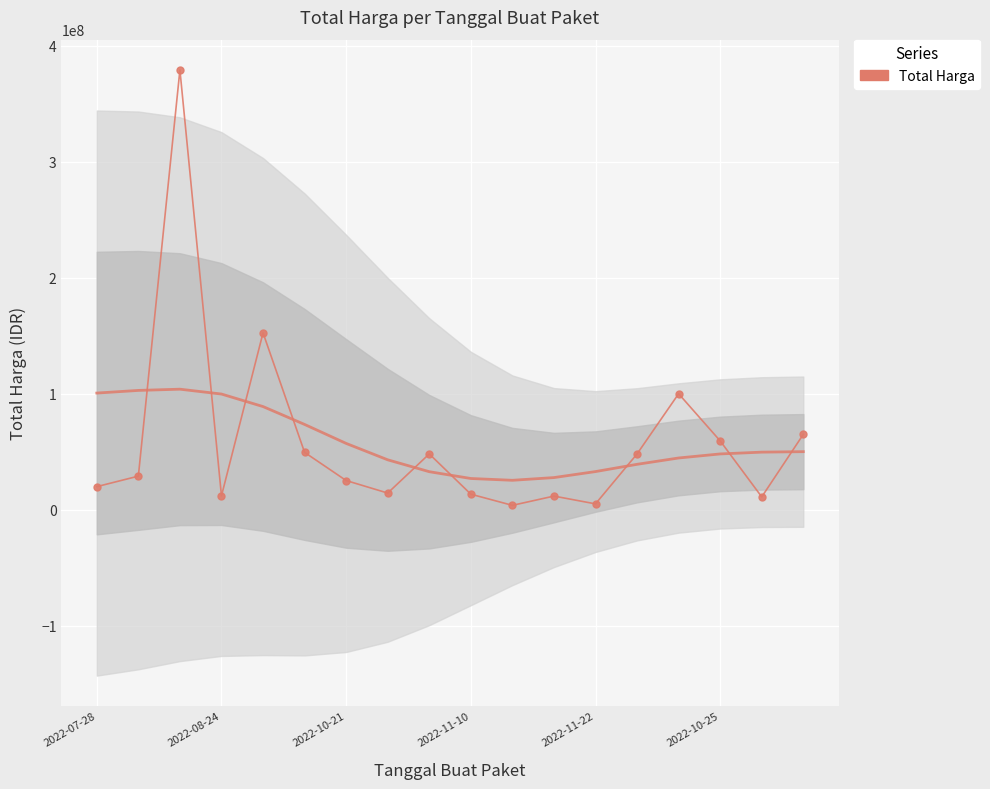

What is the greatest value displayed?

379075000